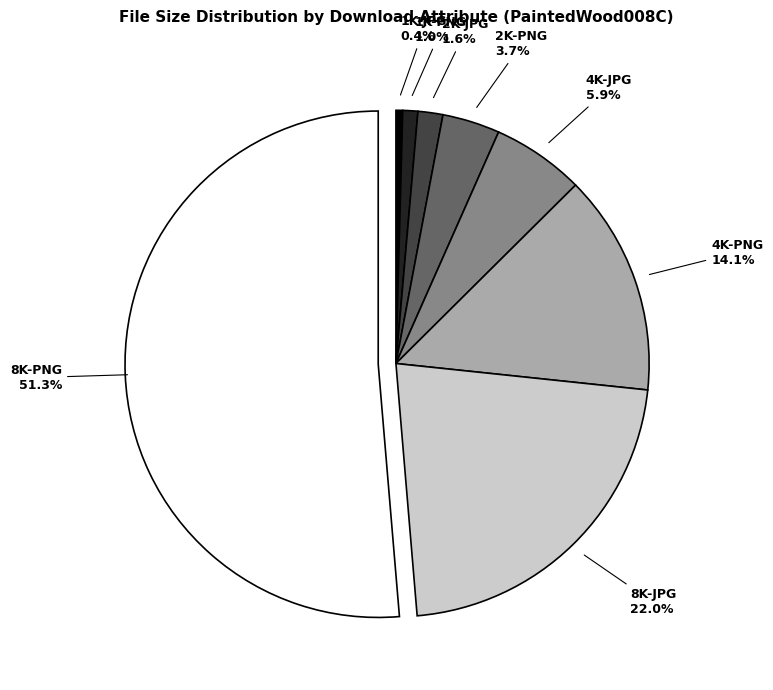

What is the ratio of the value at 2K-PNG to the value at 2K-JPG?

2.3